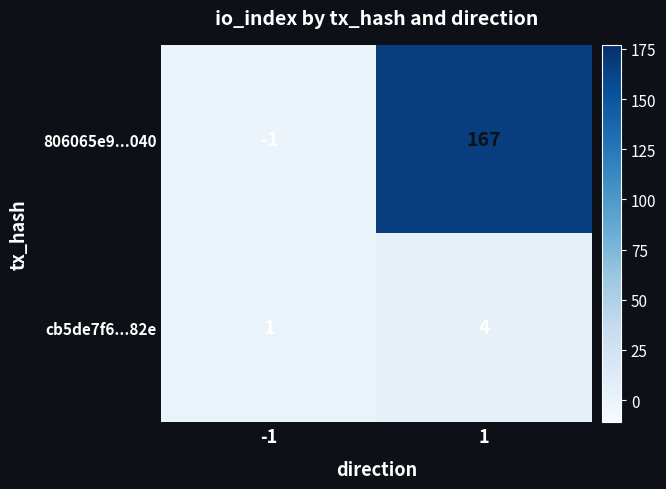

Is it true that cb5de7f6...82e equals 1 at 1?

False